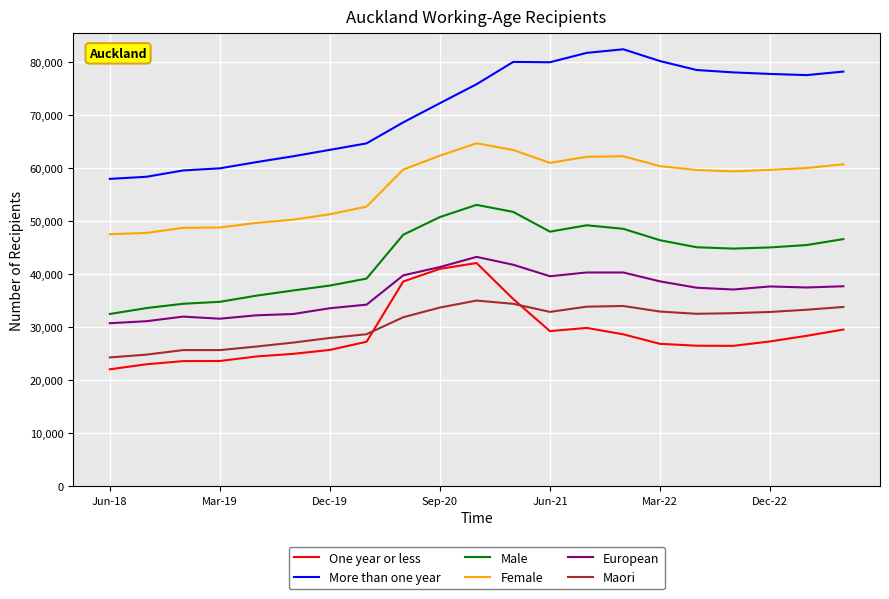

Which series has the largest total across all categories?

More than one year